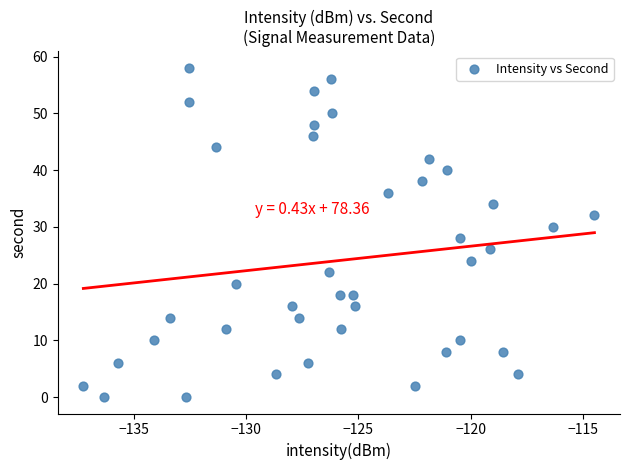

What is the range of Y values (max minus min)?

58